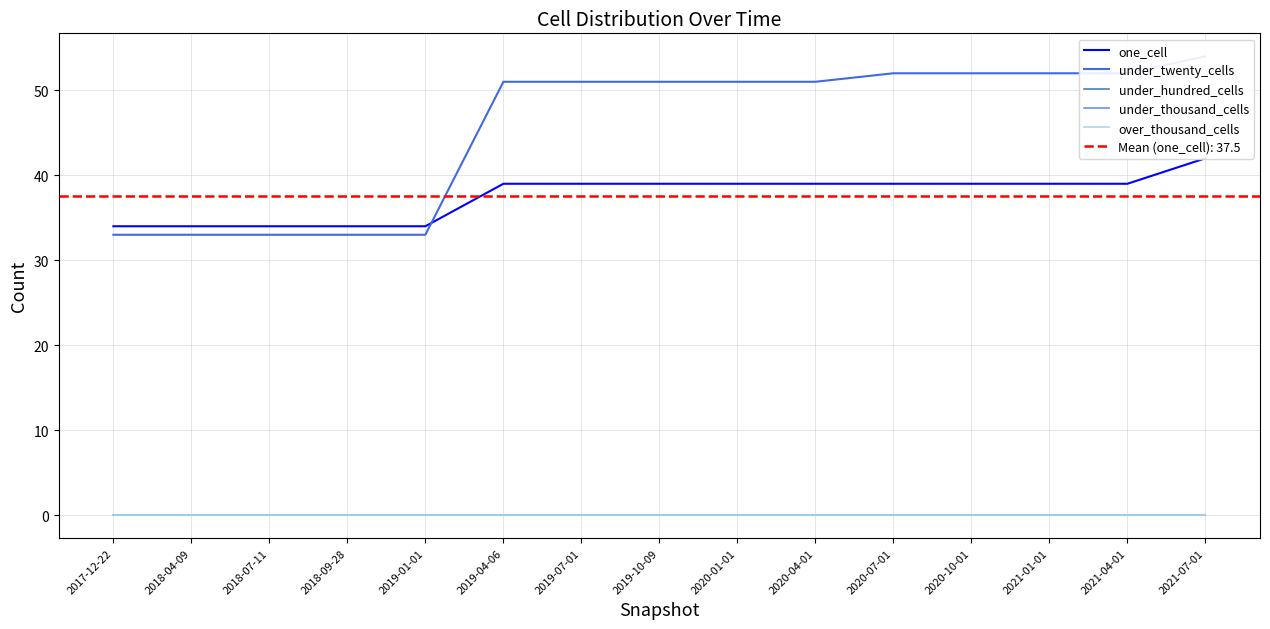

Which series changed the most between 2019-01-01 and 2019-07-01?

under_twenty_cells